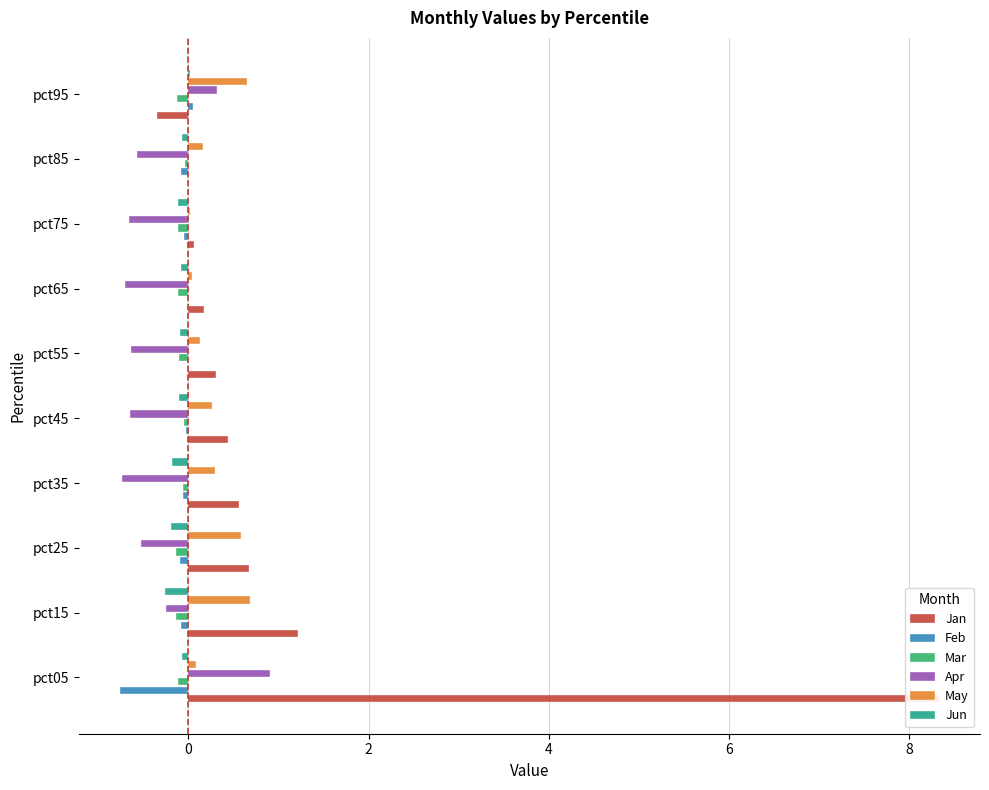

What is the average value of the May series?

0.3